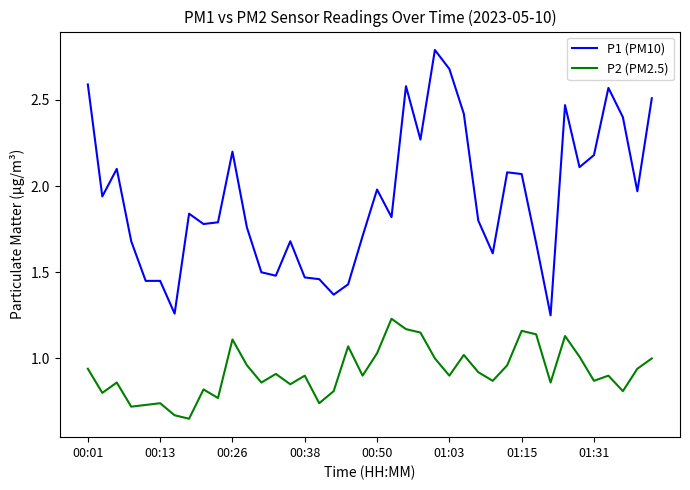

Which series has the largest total across all categories?

P1 (PM10)